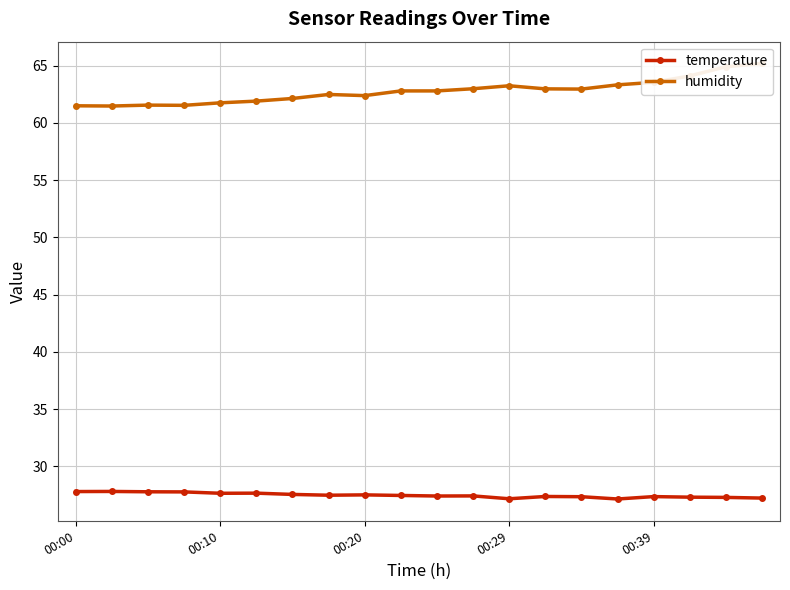

At which label is temperature closest to 27?

15